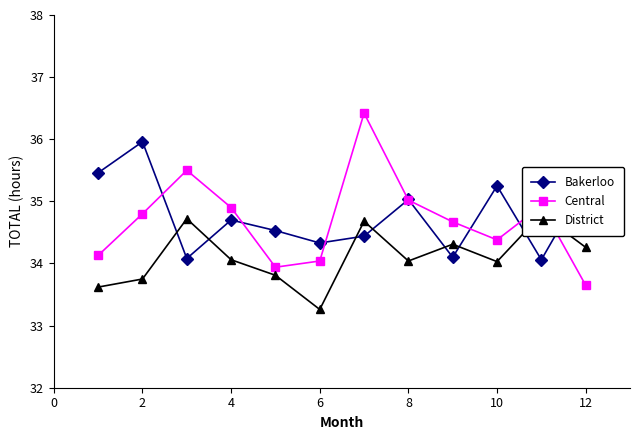

True or false: District has more than 0 interior local peaks.

True